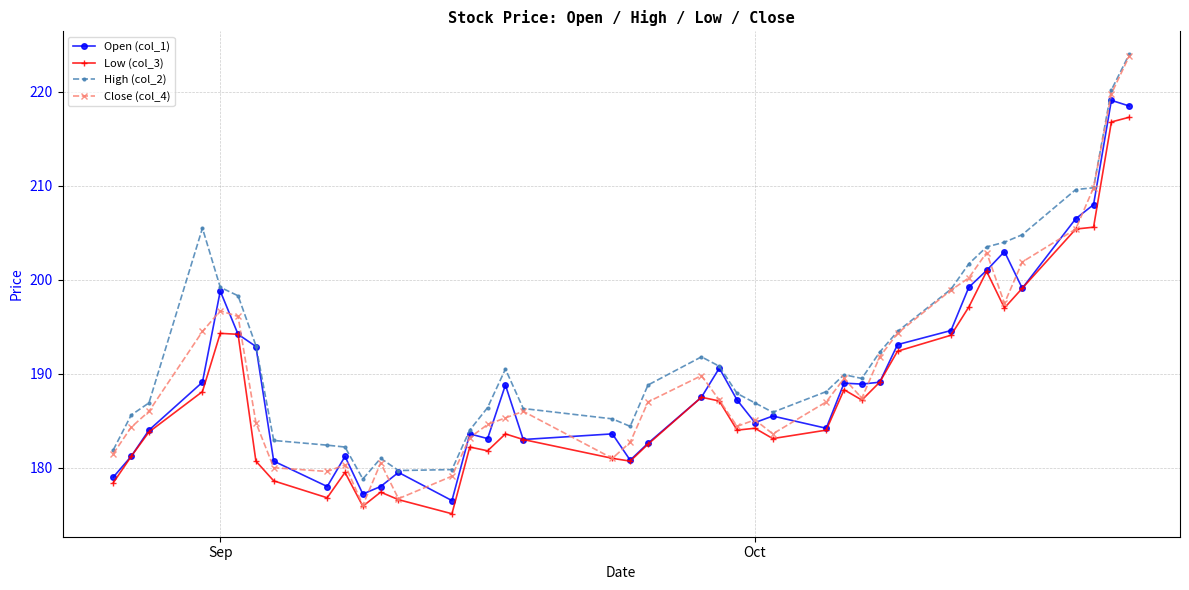

True or false: High (col_2) and Low (col_3) cross at least once.

False